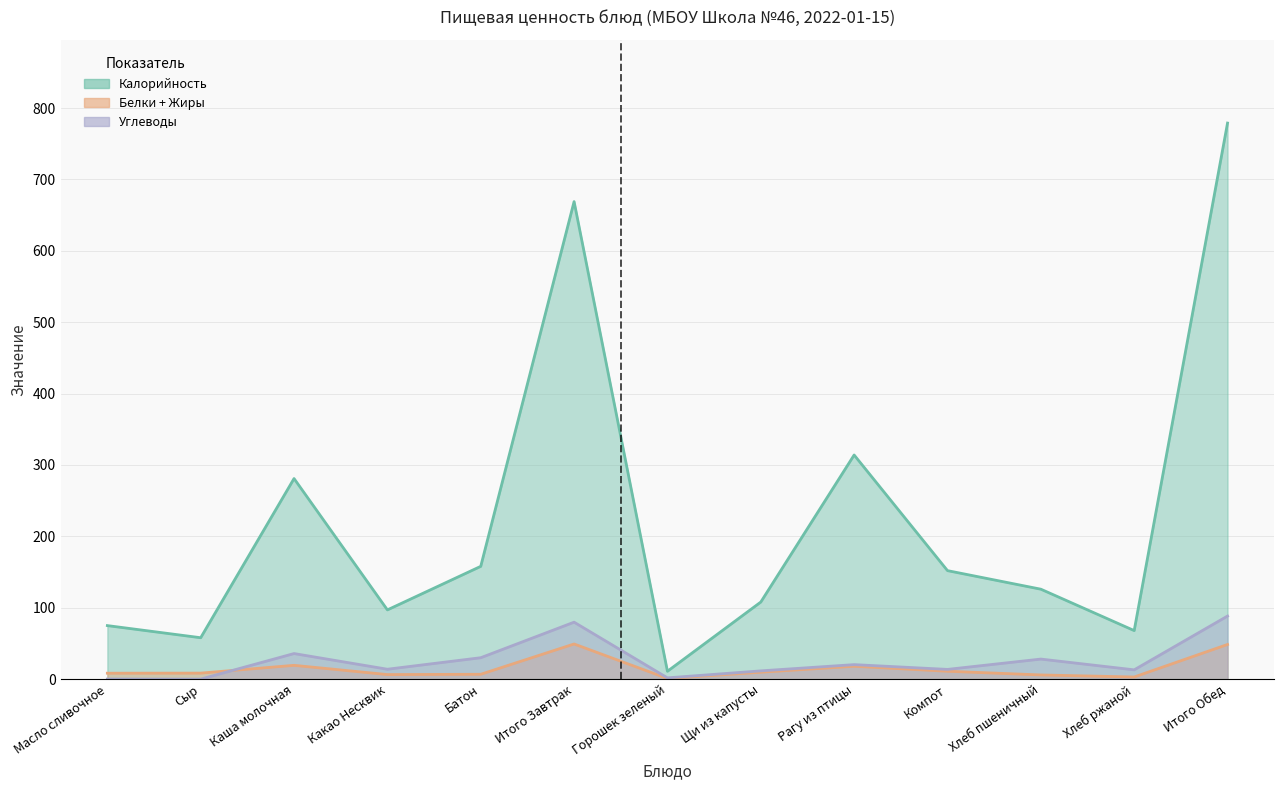

True or false: Углеводы and Калорийность intersect in this chart.

False